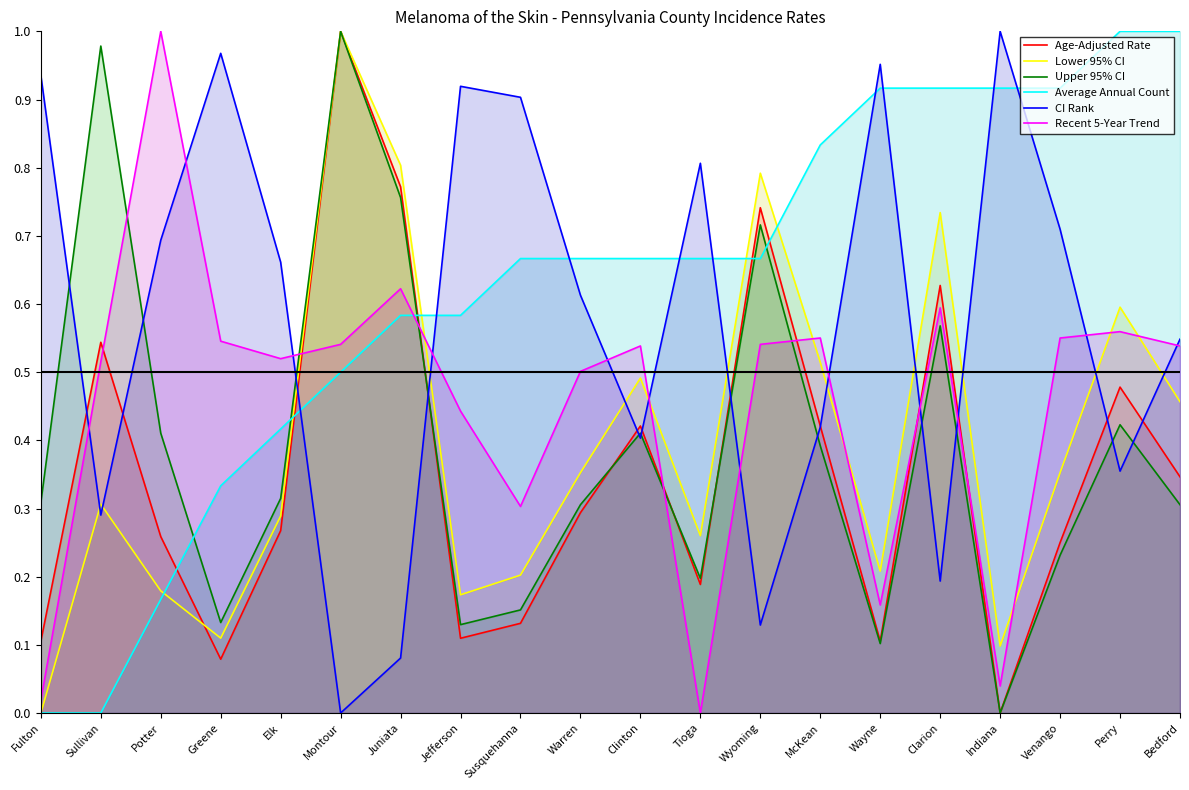

What is the total value across all series at Bedford?

3.2